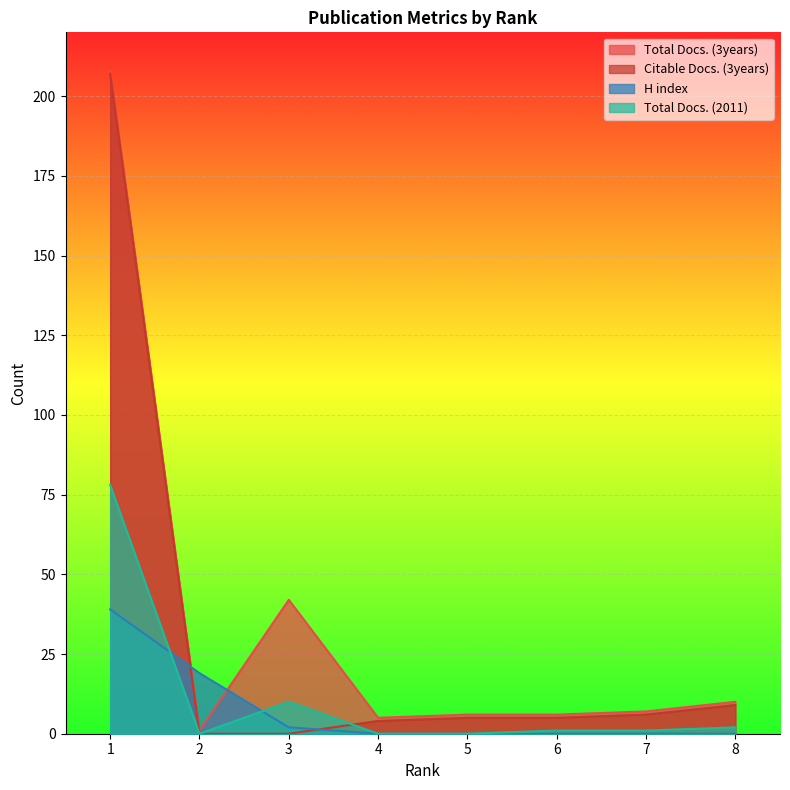

What is the average value of the Total Docs. (2011) series?

12